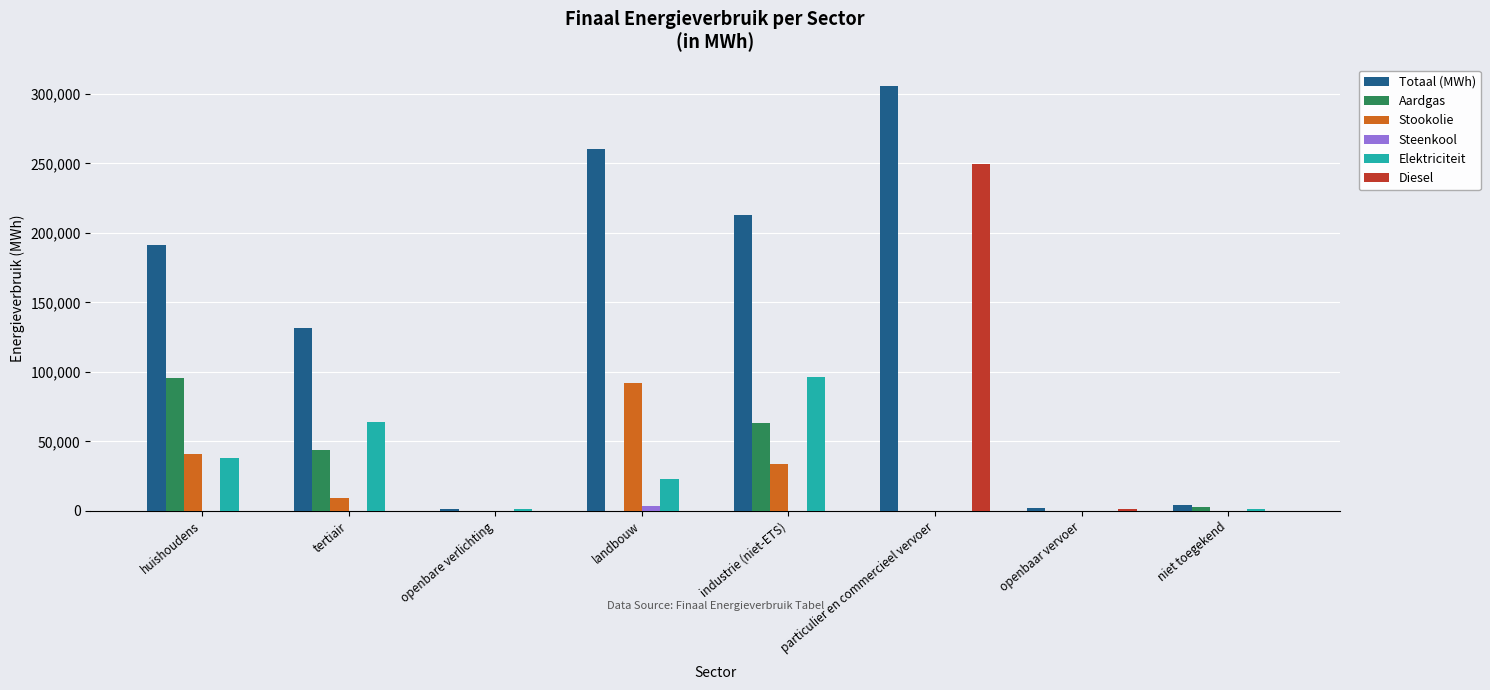

Where is Totaal (MWh) nearest to the value 153573?

tertiair